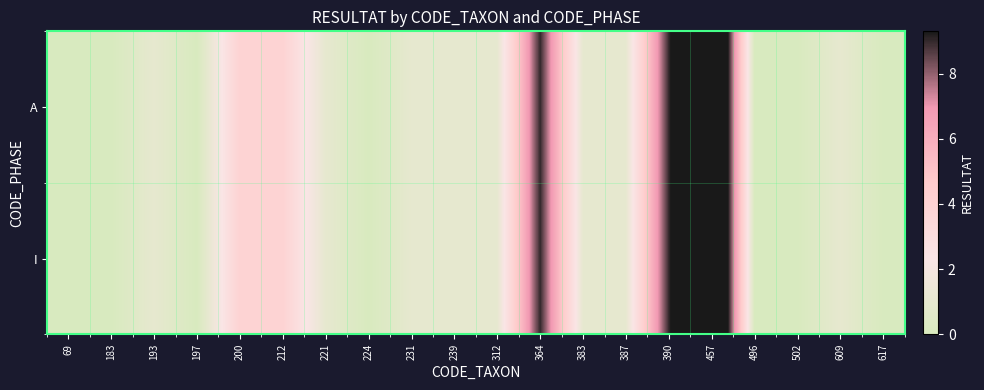

At how many categories does at least one series exceed 3?

5